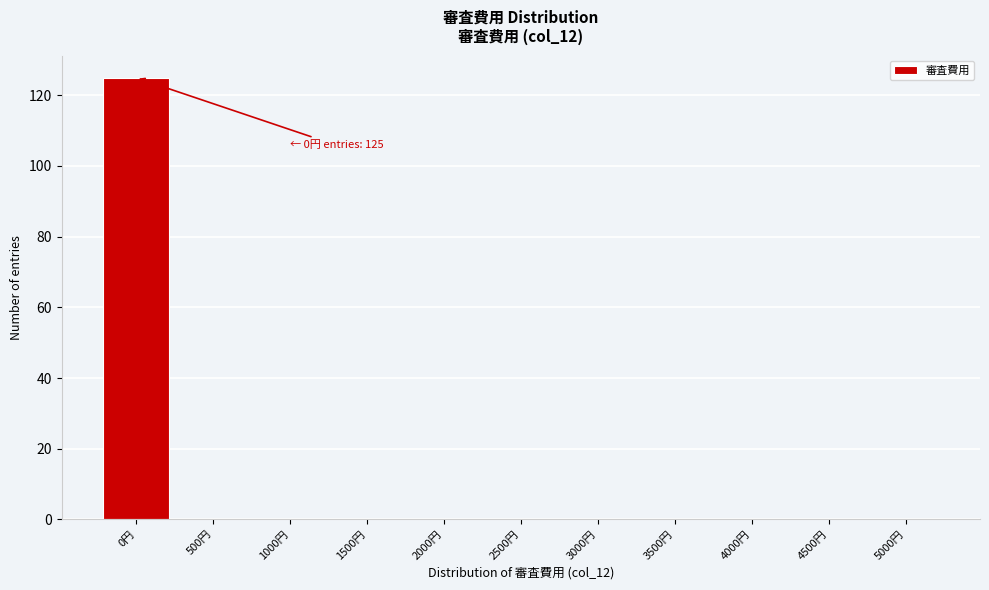

Which range on the x-axis has the tallest bar?

-250 to 250